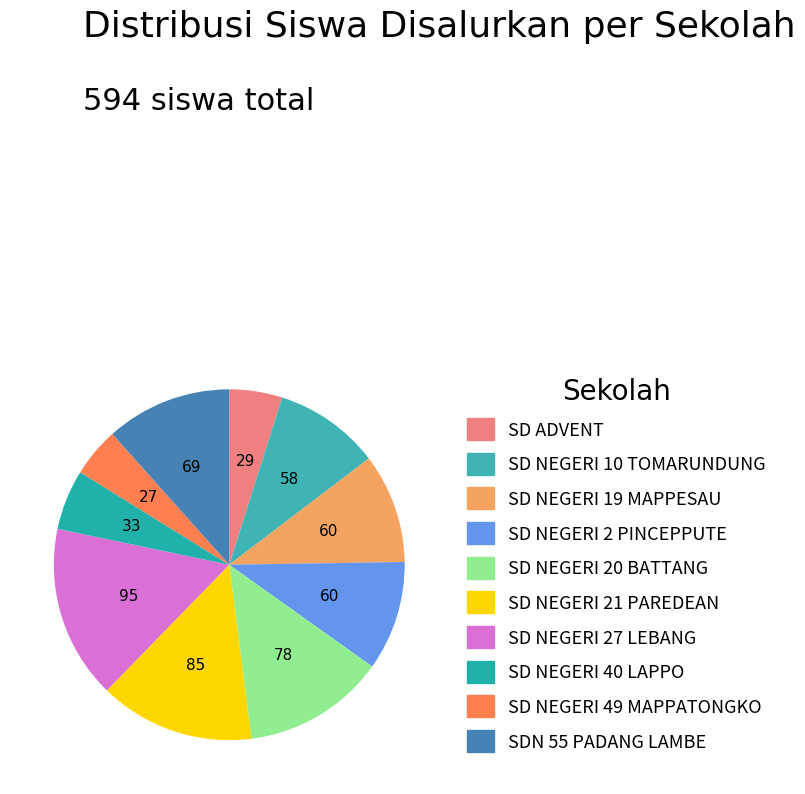

Which category has the smallest portion of the pie?

SD NEGERI 49 MAPPATONGKO